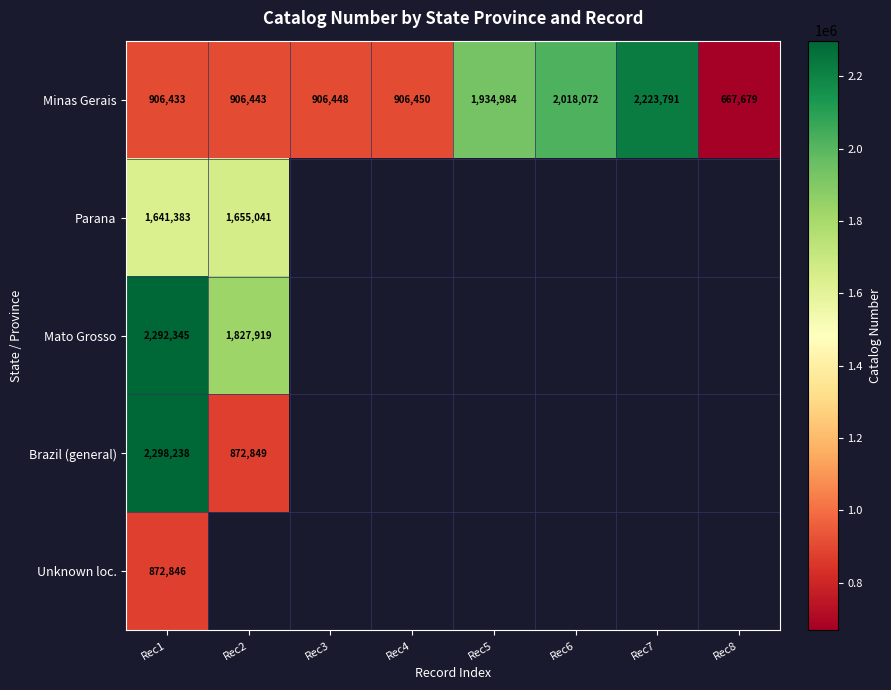

Which label corresponds to the largest value in the chart?

Rec1